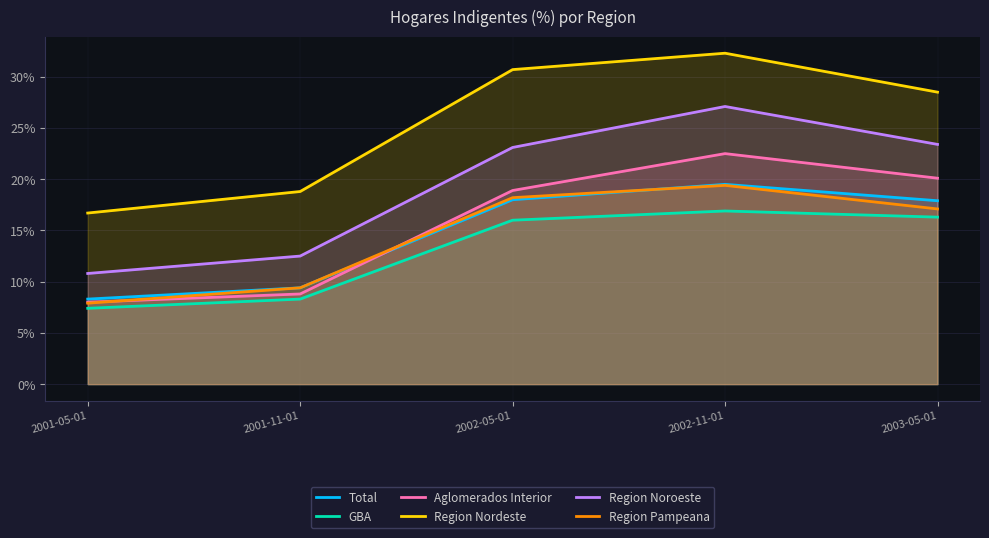

What is the approximate value of Region Nordeste at 2001-05-01?

0.2